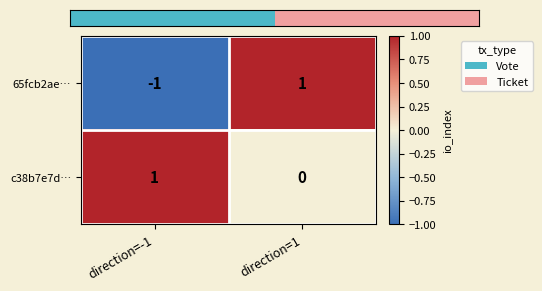

Which series has the largest range (max minus min)?

65fcb2ae…